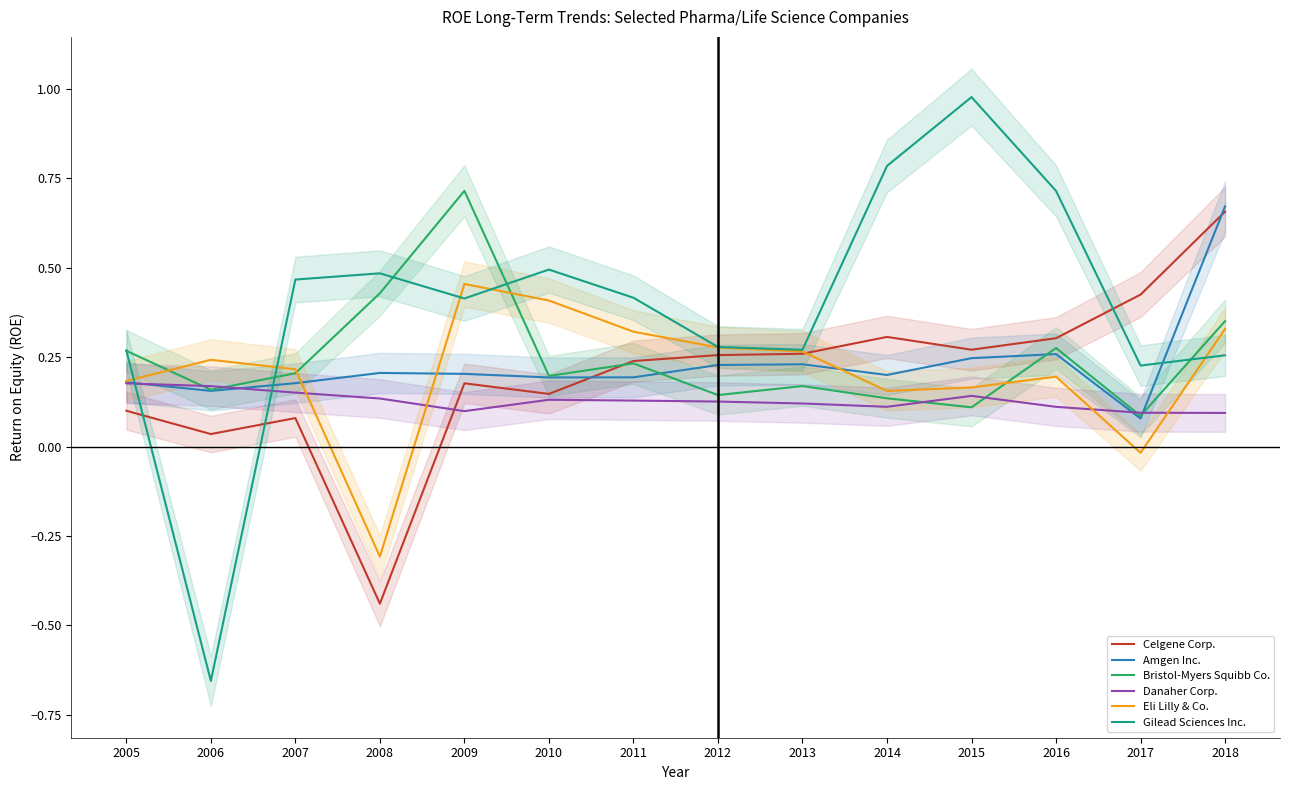

What is the total value across all series at 2009?

2.1